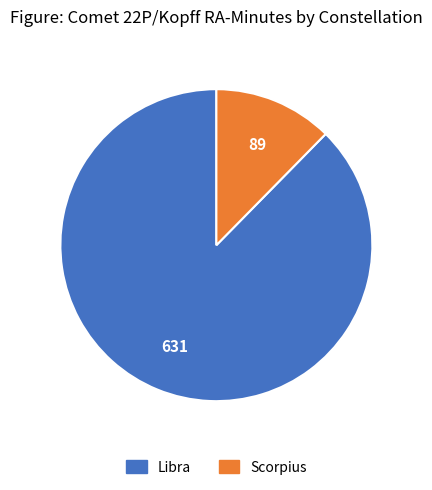

Rank the categories by value from lowest to highest.

Scorpius, Libra